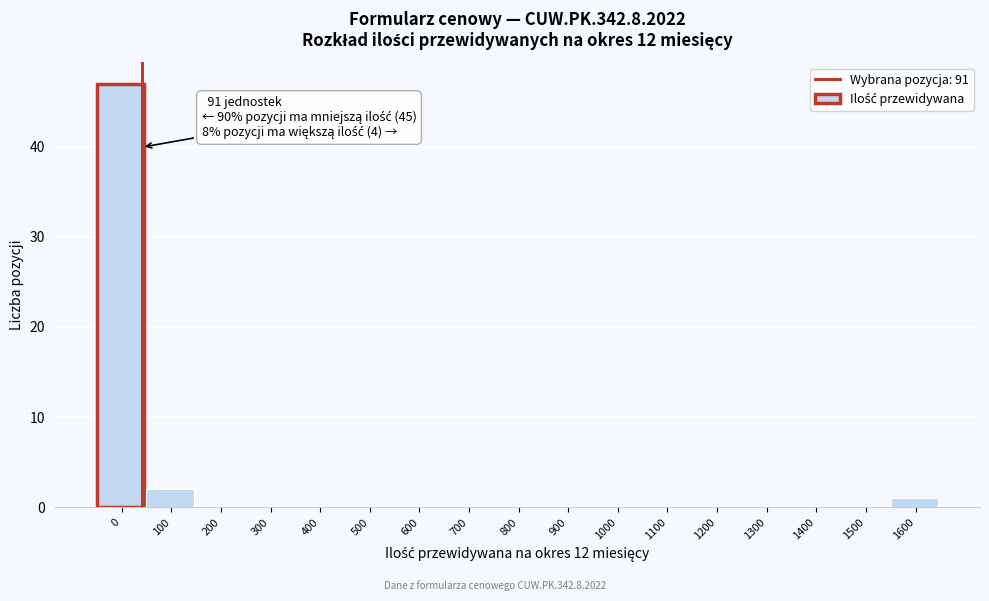

Reading left to right, transcribe all the data shown in this chart.

0=47	100=2	200=0	300=0	400=0	500=0	600=0	700=0	800=0	900=0	1000=0	1100=0	1200=0	1300=0	1400=0	1500=0	1600=1